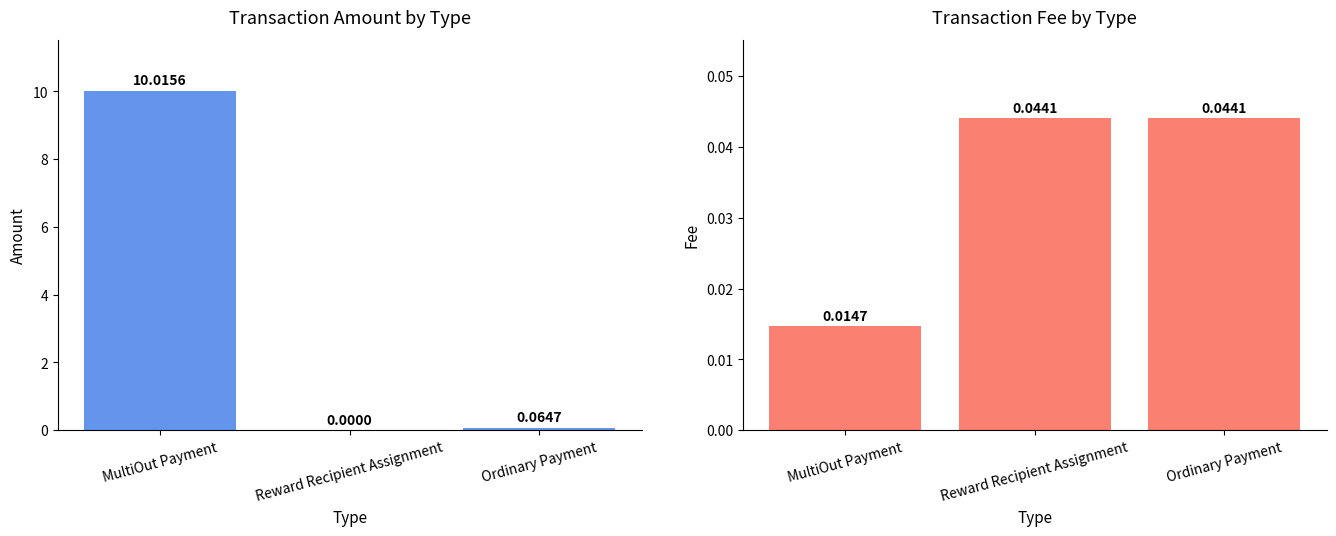

How many groups of bars are there?

3